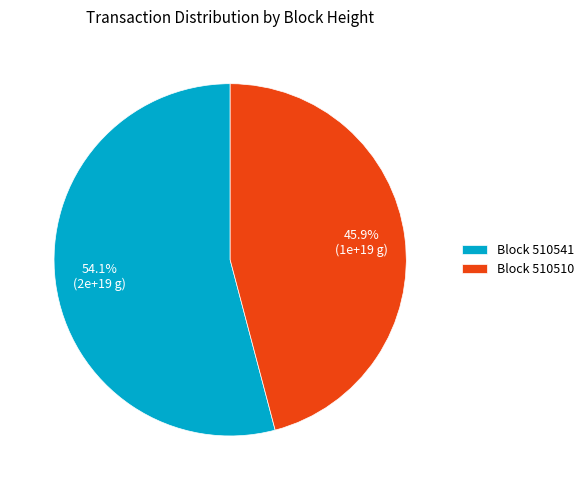

How many segments does this pie chart have?

2